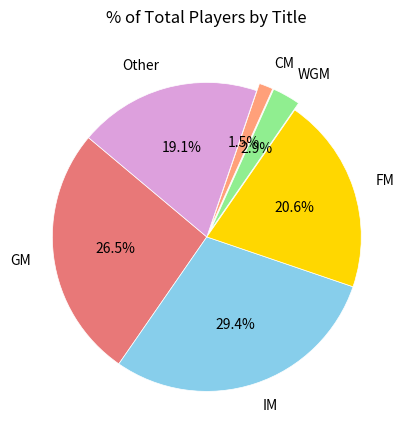

Is the sum of IM and Other greater than half?

No